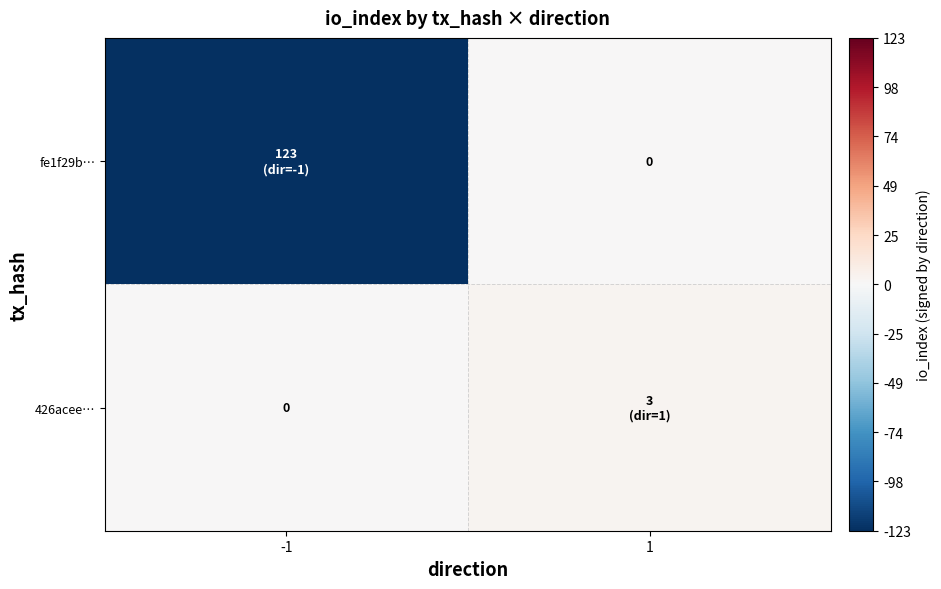

Which category has the lowest value across all series?

-1